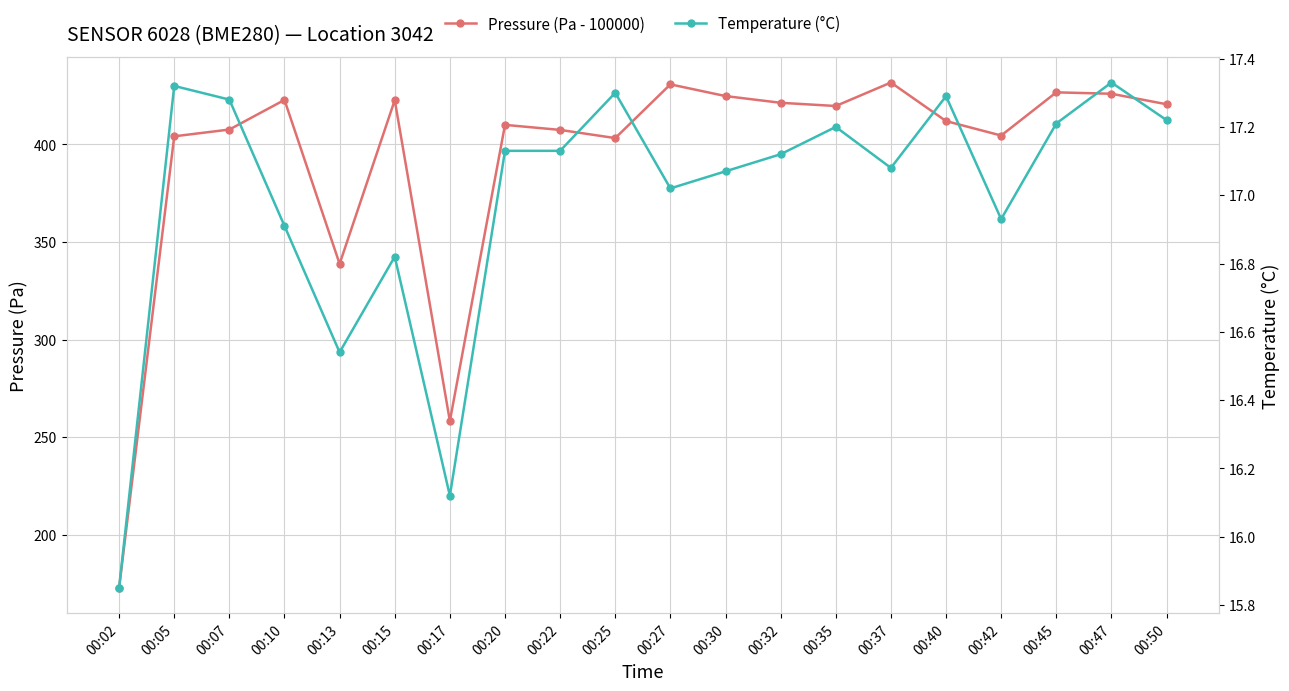

Reading left to right, list all the values displayed in this chart.

Pressure (Pa - 100000): 172.8	404.2	407.6	422.8	338.8	422.7	258.3	410.0	407.4	403.2	430.8	424.8	421.3	419.7	431.7	412.0	404.6	426.7	426.0	420.6
Temperature (°C): 15.8	17.3	17.3	16.9	16.5	16.8	16.1	17.1	17.1	17.3	17.0	17.1	17.1	17.2	17.1	17.3	16.9	17.2	17.3	17.2